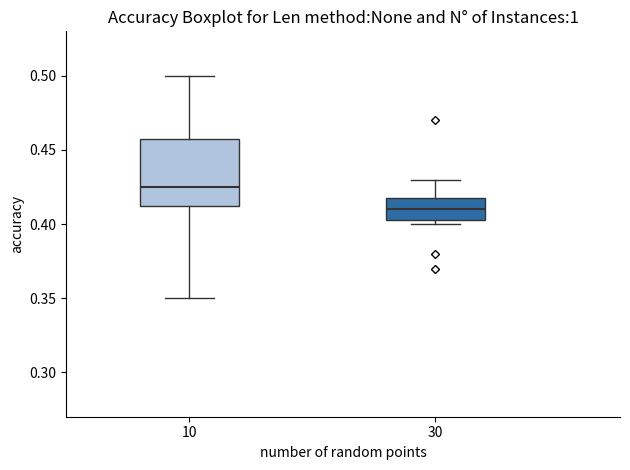

Reading left to right, read every box against the y-axis: the position of its median line, the range the box covers, and the ends of its whiskers. The values are not printed on the chart, so give them approximately, as read against the axis.

10: median 0.425, box 0.415 to 0.460, whiskers 0.350 to 0.500
30: median 0.410, box 0.405 to 0.420, whiskers 0.400 to 0.430